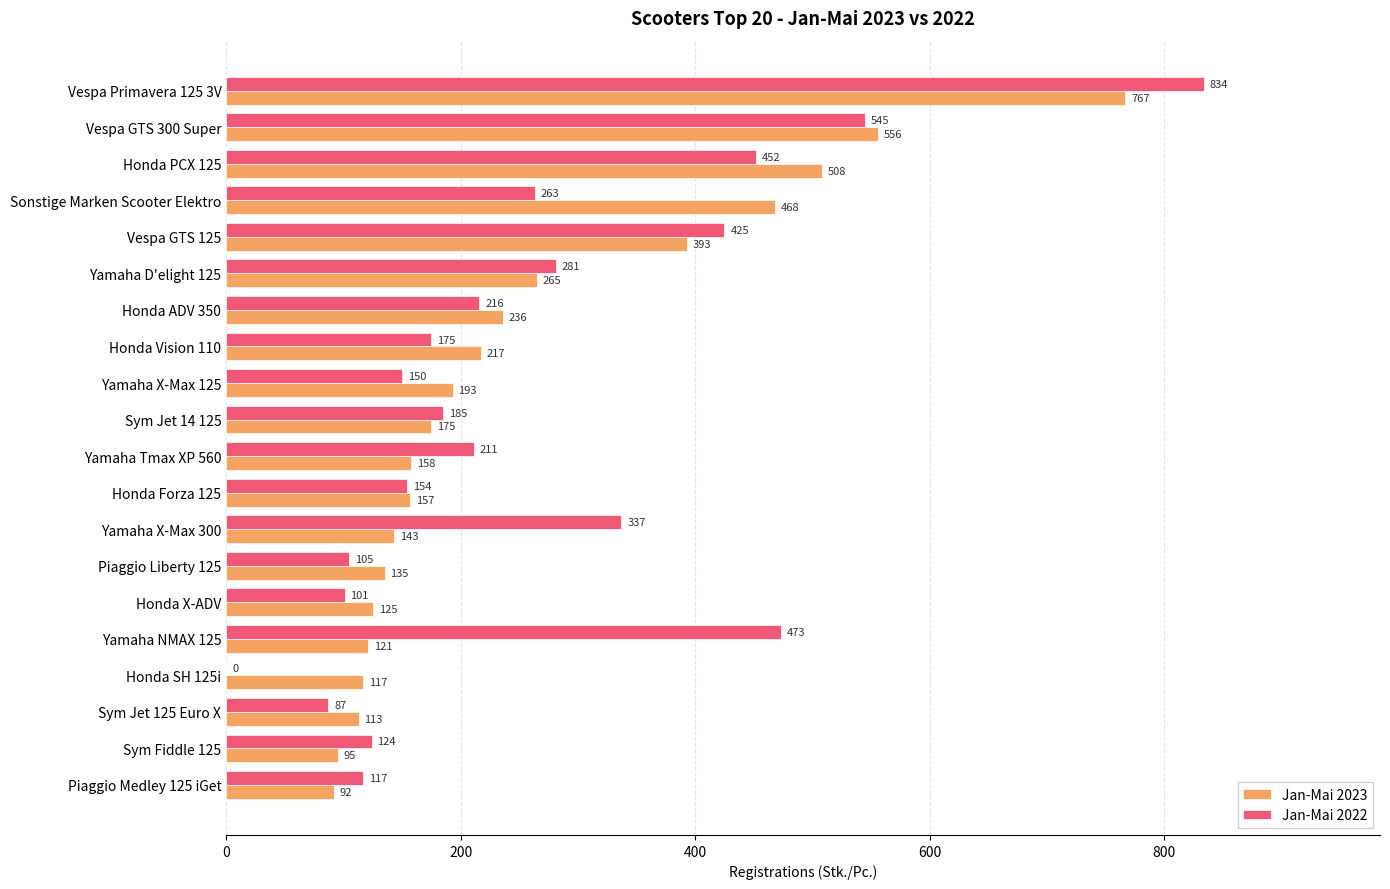

What is the sum of all Jan-Mai 2022 values?

5235